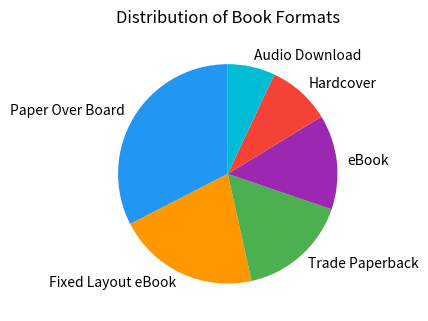

Does any single category account for the majority?

No